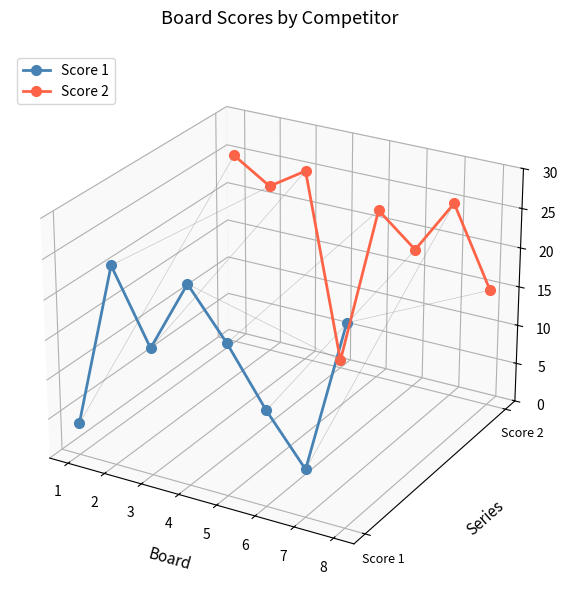

List the series in order of their overall mean, lowest first.

Score 1, Score 2